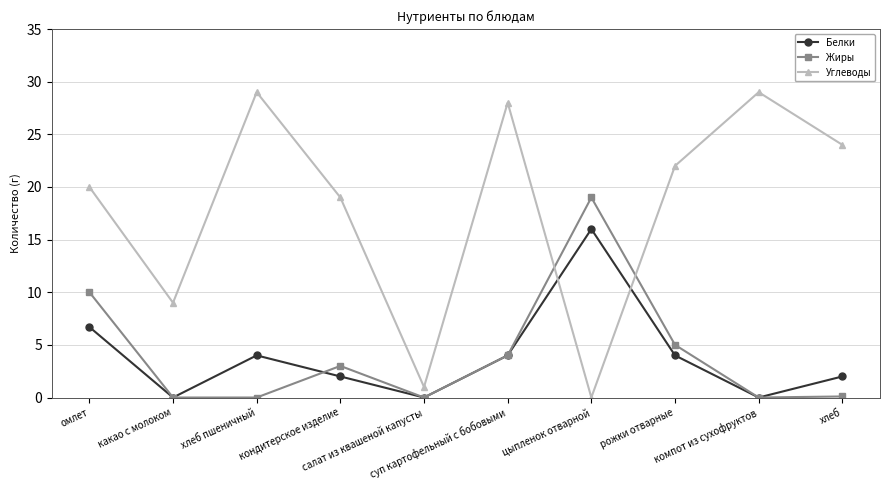

Is this an area chart (filled region under the line)?

No